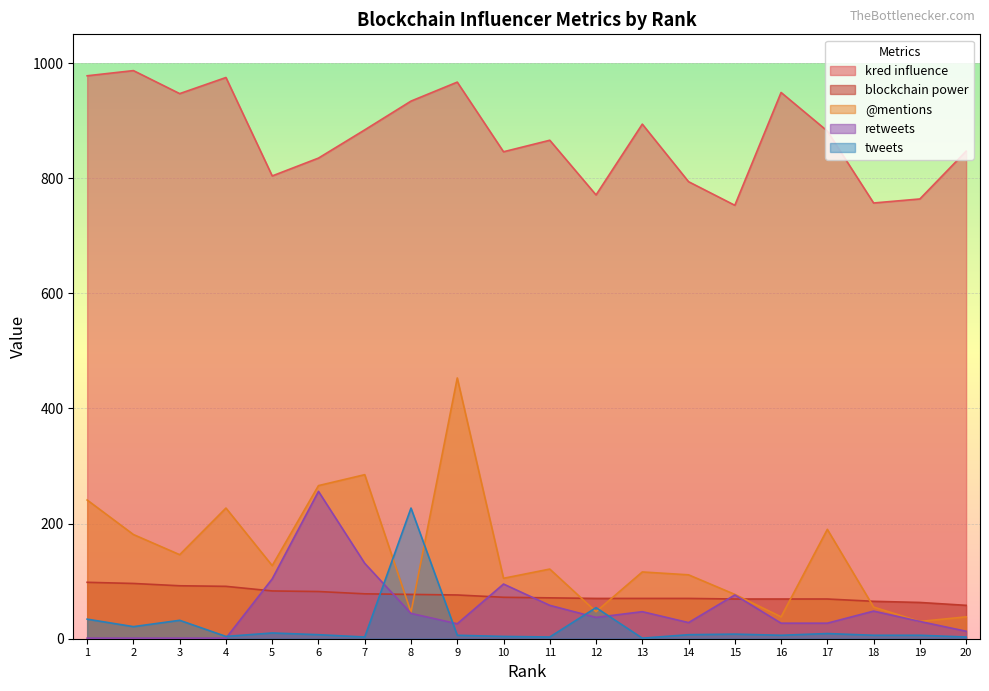

How many intersections are there between @mentions and blockchain power?

7